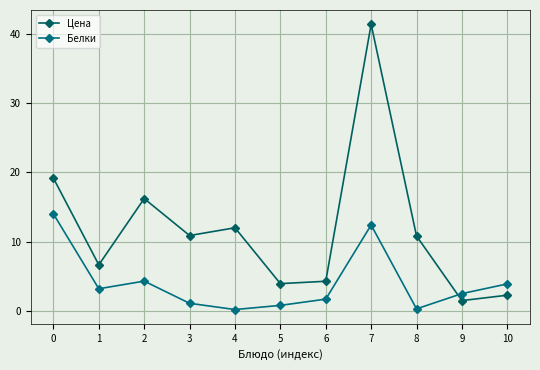

Is it true that Цена equals 2.0 at 5?

False